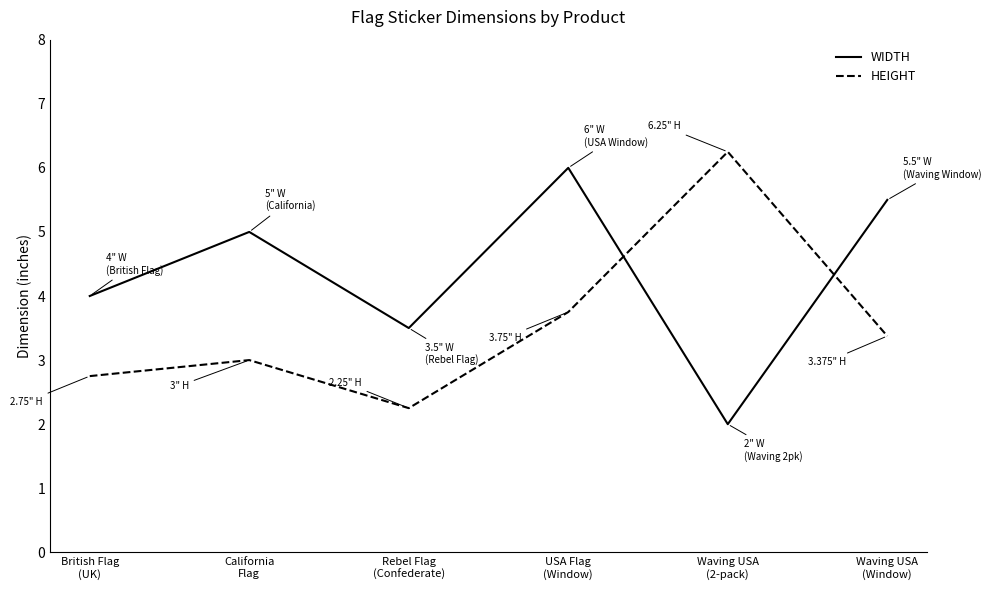

Count the WIDTH values in the range 3 to 5.

3